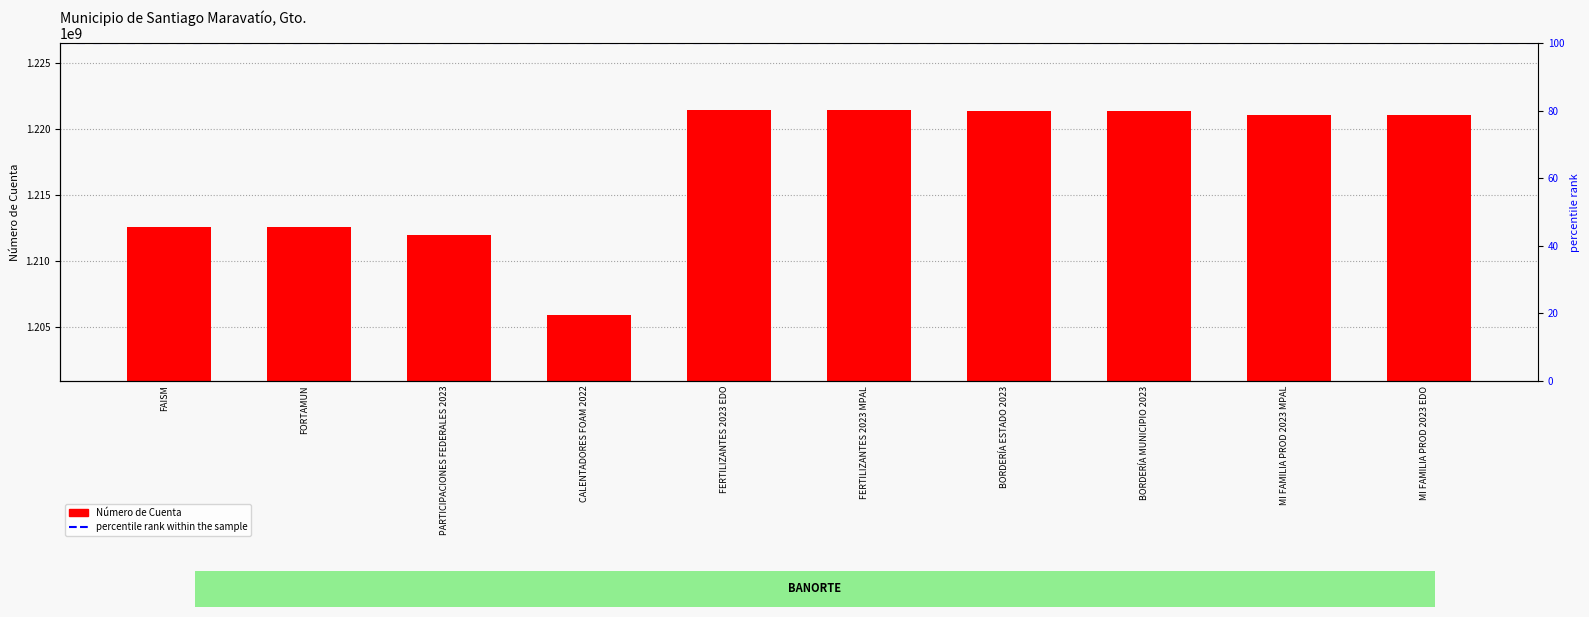

What is the difference between the second highest and minimum values?

15520858